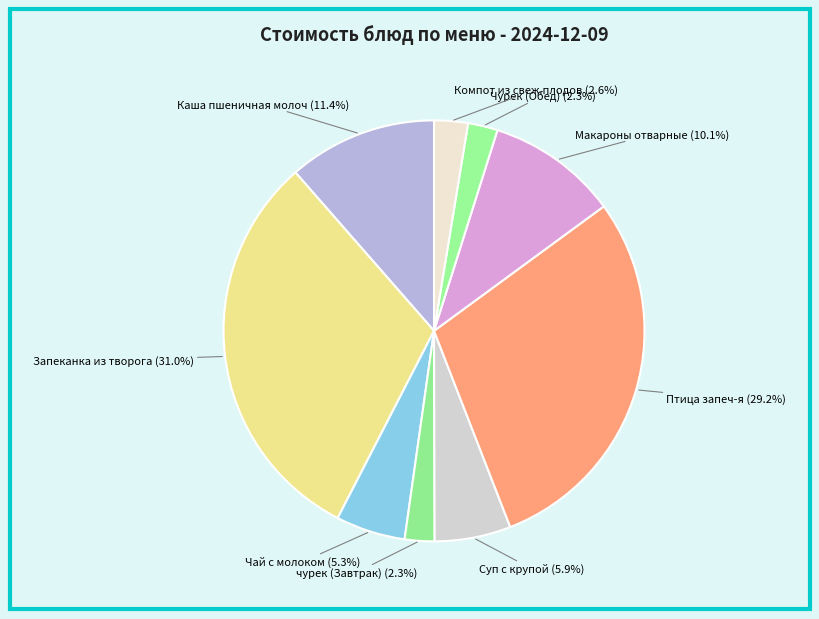

How many slices are in this pie chart?

9